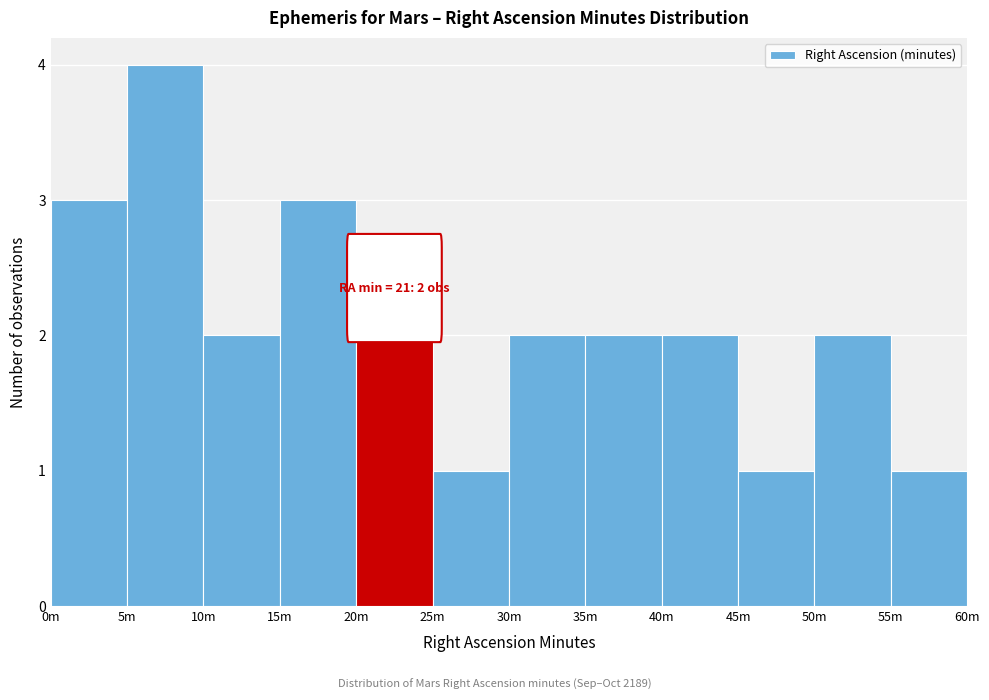

Reading right to left, transcribe all the data shown in this chart.

1	2	1	2	2	2	1	2	3	2	4	3